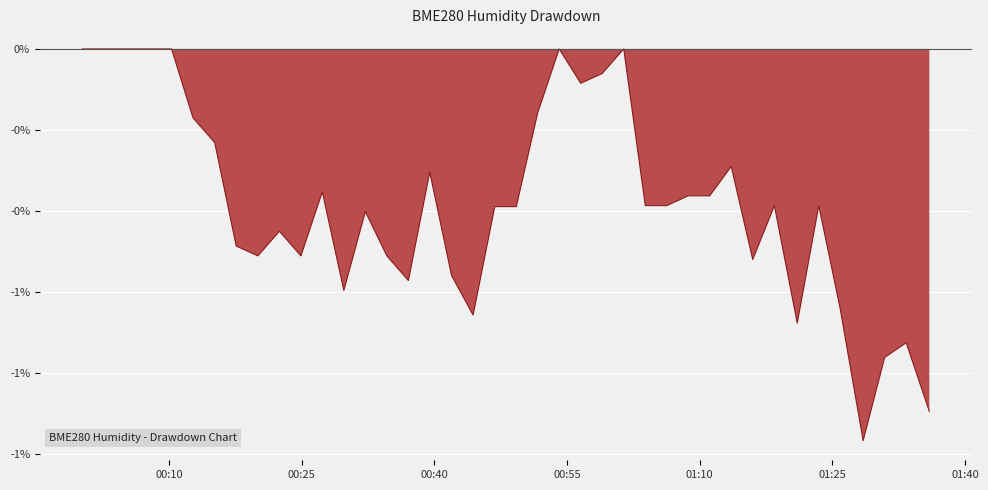

Does the chart have visible grid lines?

Yes